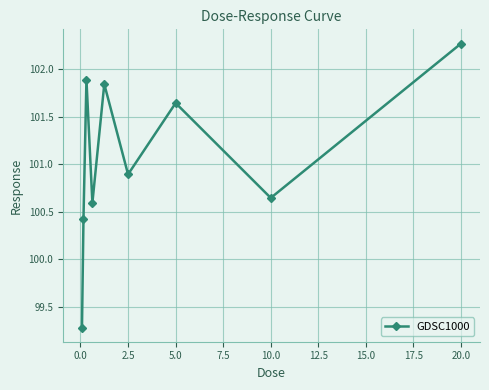

What is the maximum value shown in the chart?

102.3